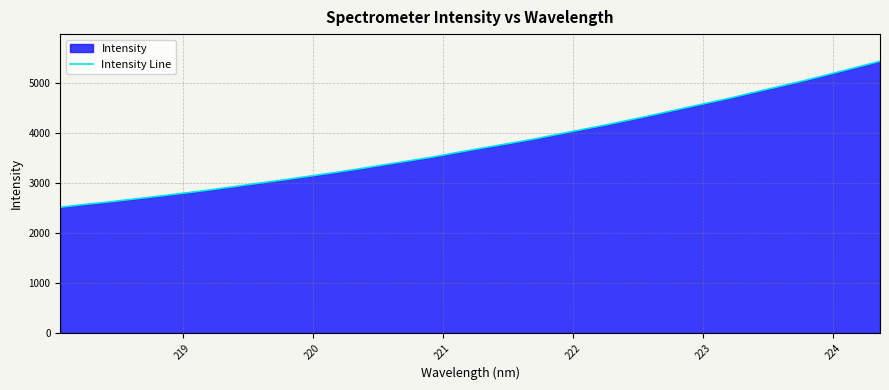

What is the greatest value displayed?

5441.7